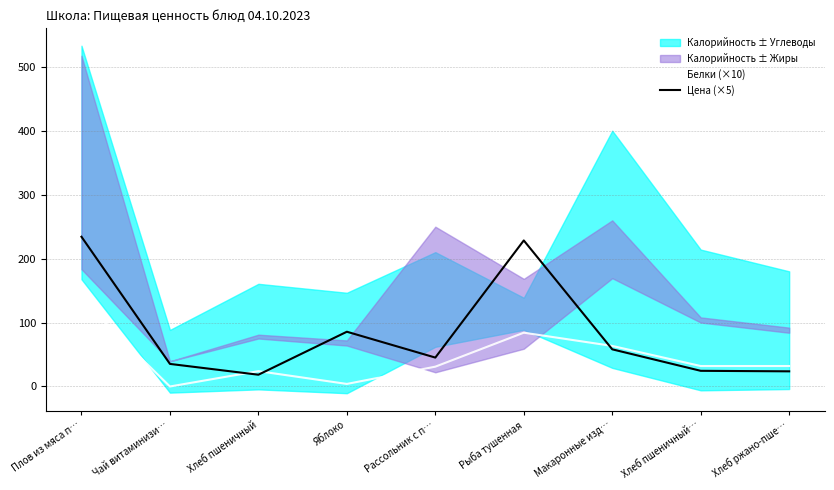

At which label does Белки (×10) first exceed 32?

Плов из мяса п…